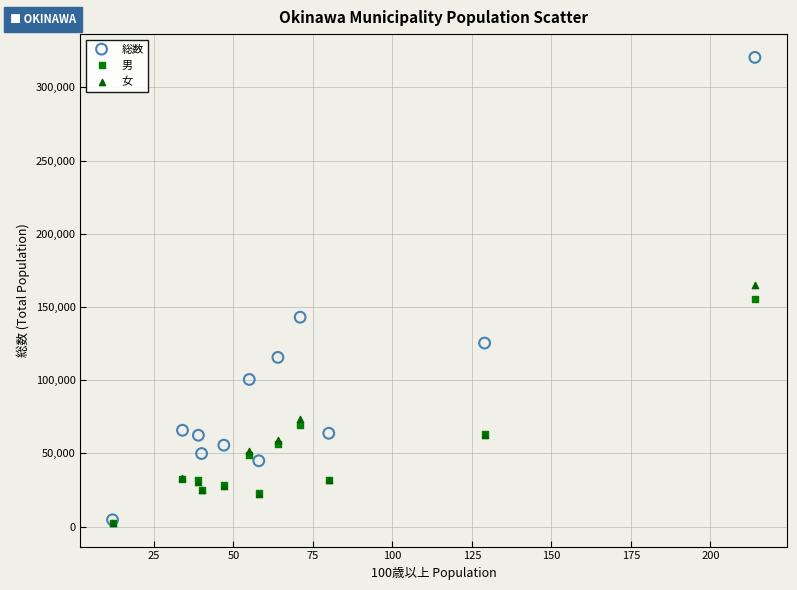

In the 女 series, what Y value is closest to 83733?

73461